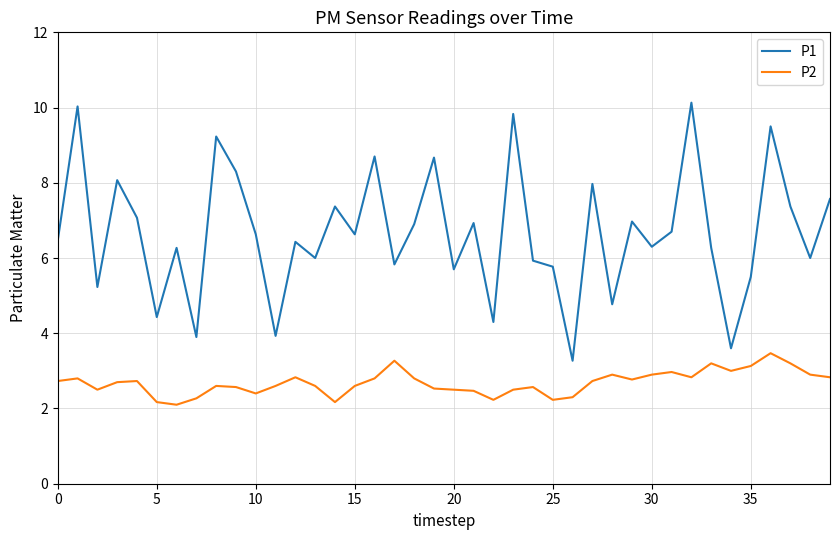

What is the maximum value shown in the chart?

10.1